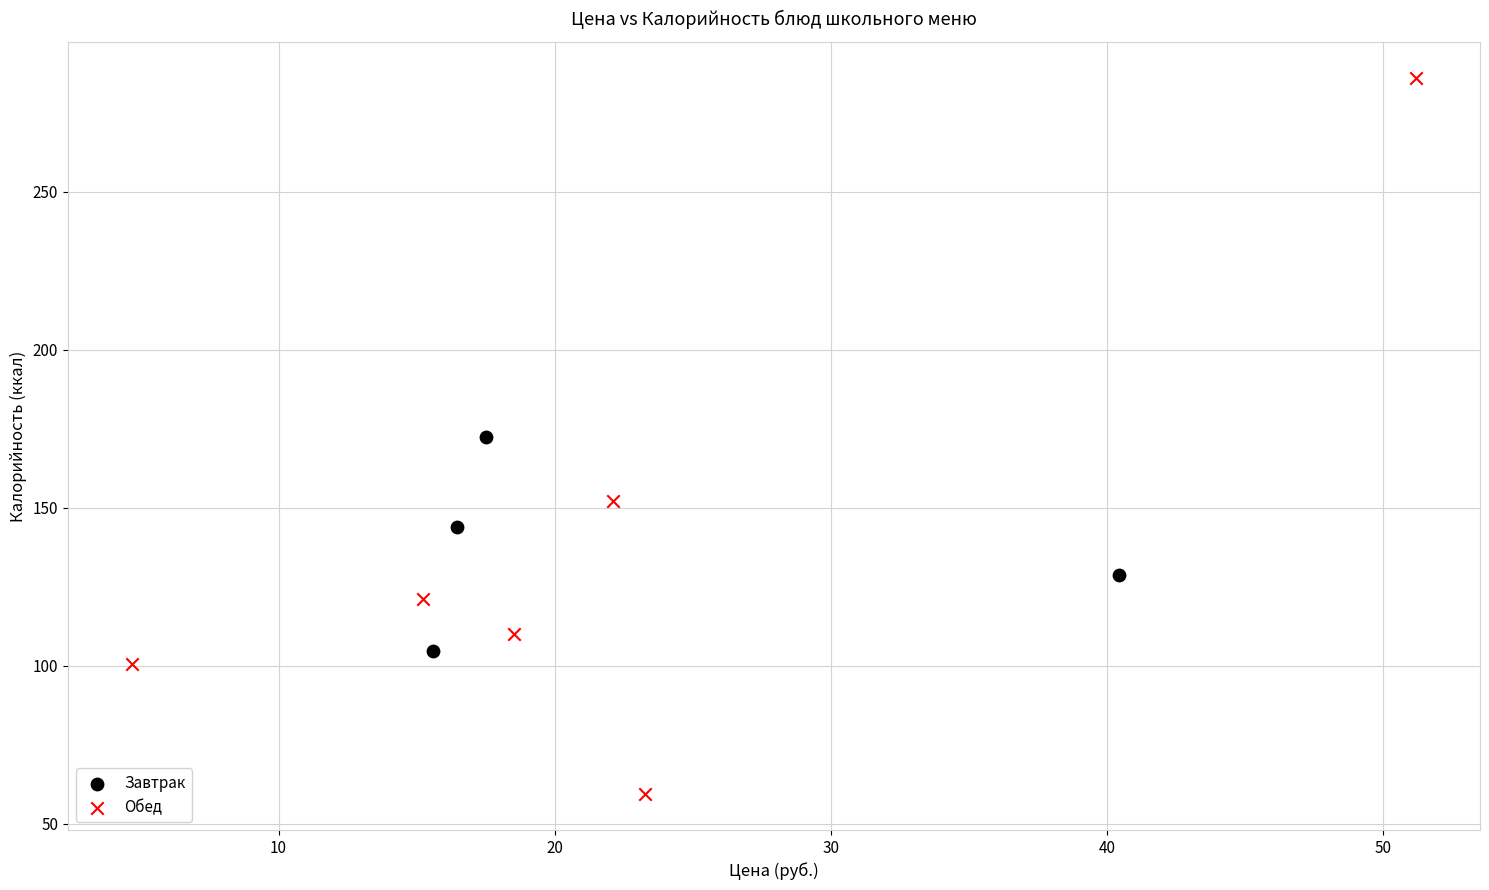

Which series contains the highest Y value?

Обед